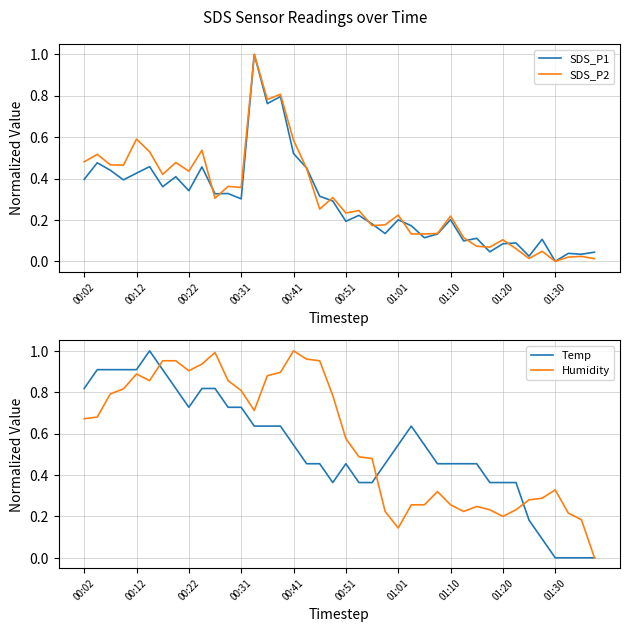

What position from the right is 11?

29